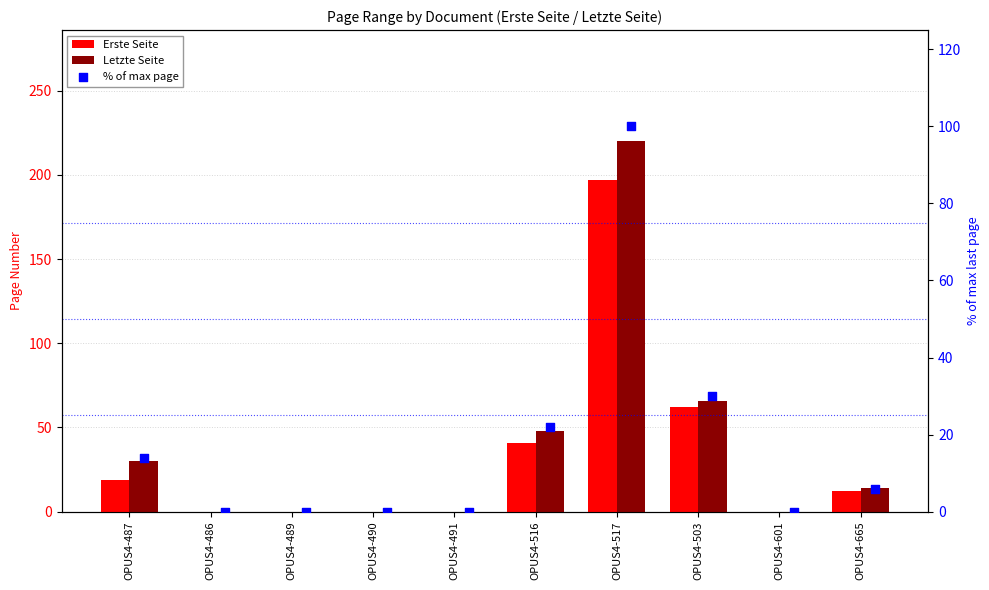

At how many categories does at least one series exceed 148?

1